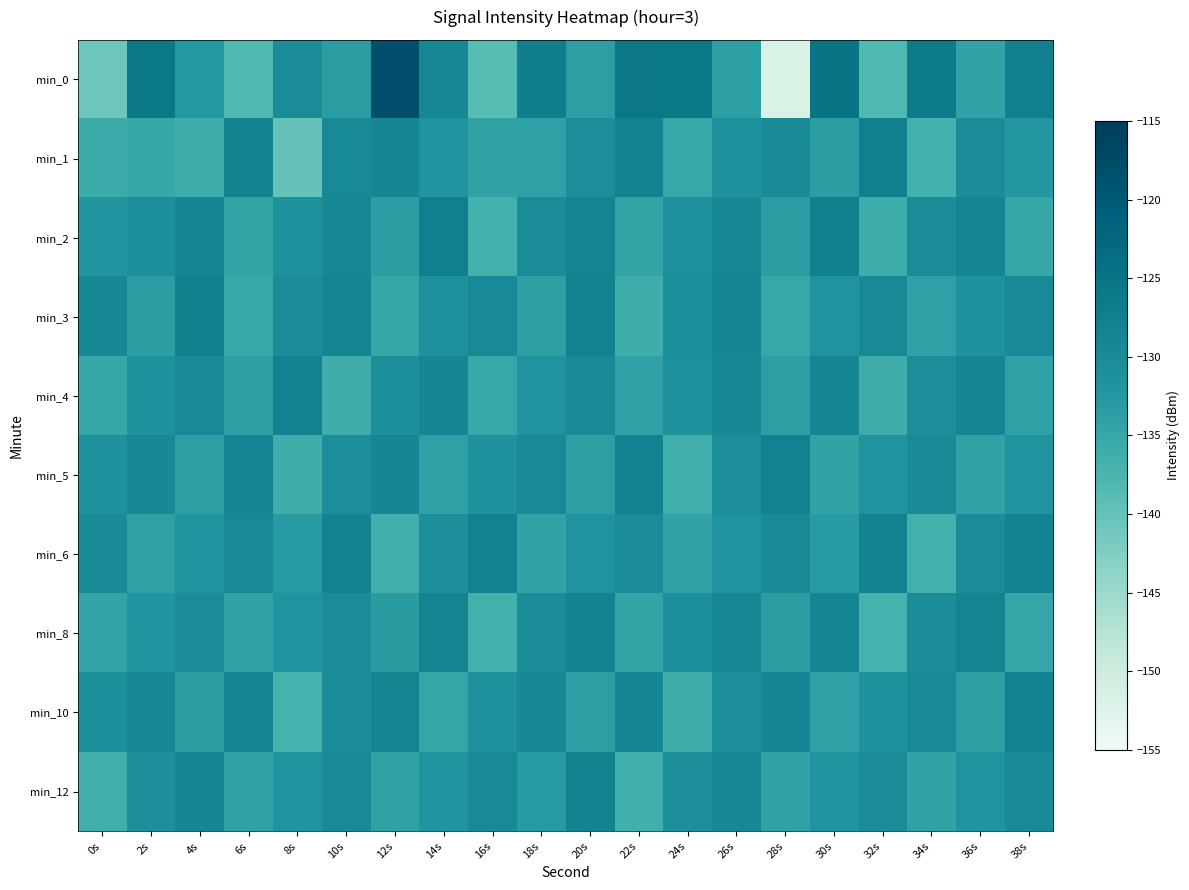

Which has a higher value, 16s or 38s?

38s